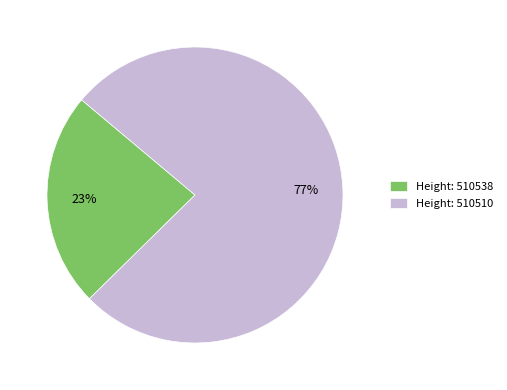

How many slices are in this pie chart?

2